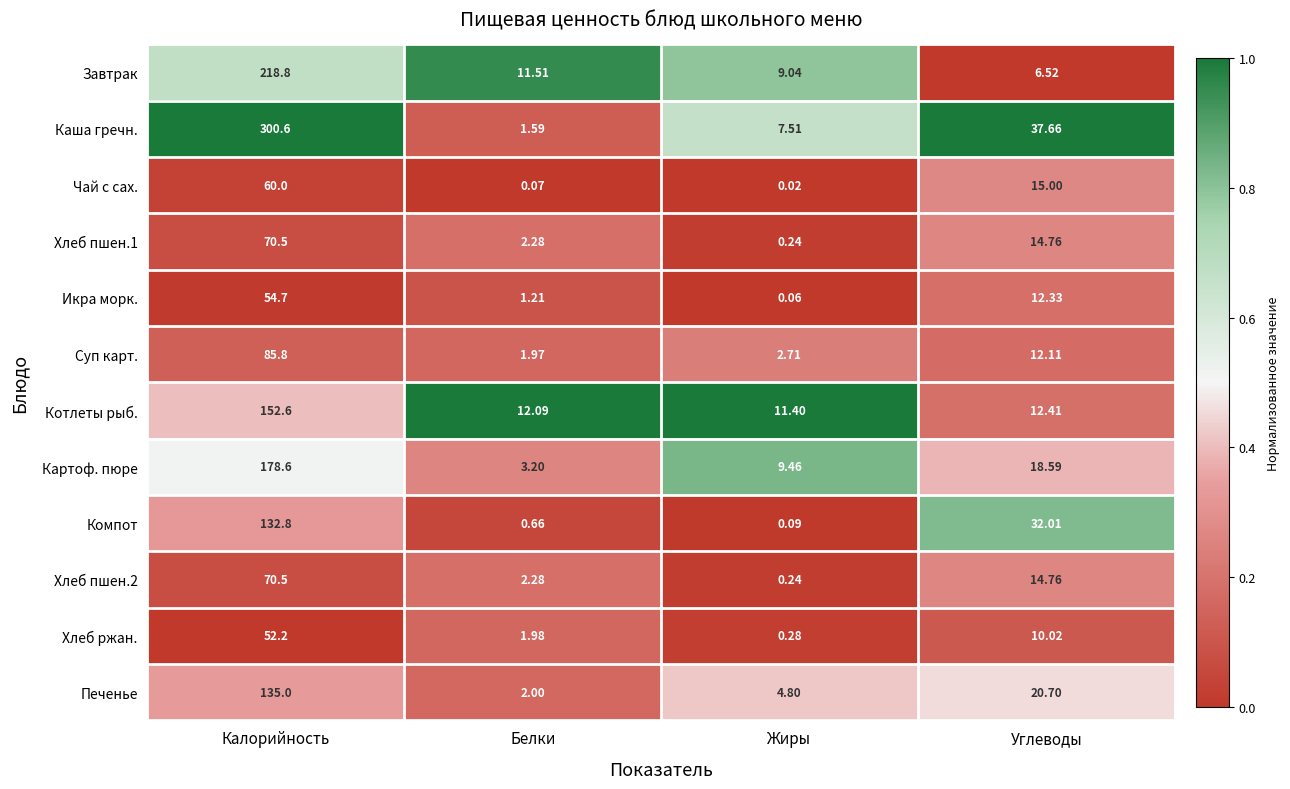

Between Белки and Углеводы, which series saw the biggest shift?

Каша гречн.